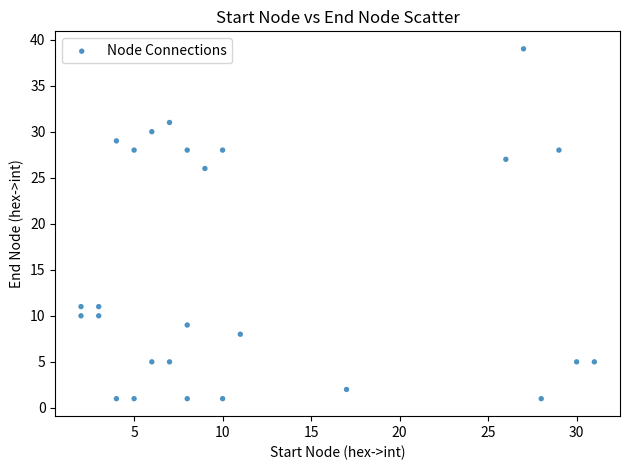

What Y value in the scatter plot is closest to 20?

26